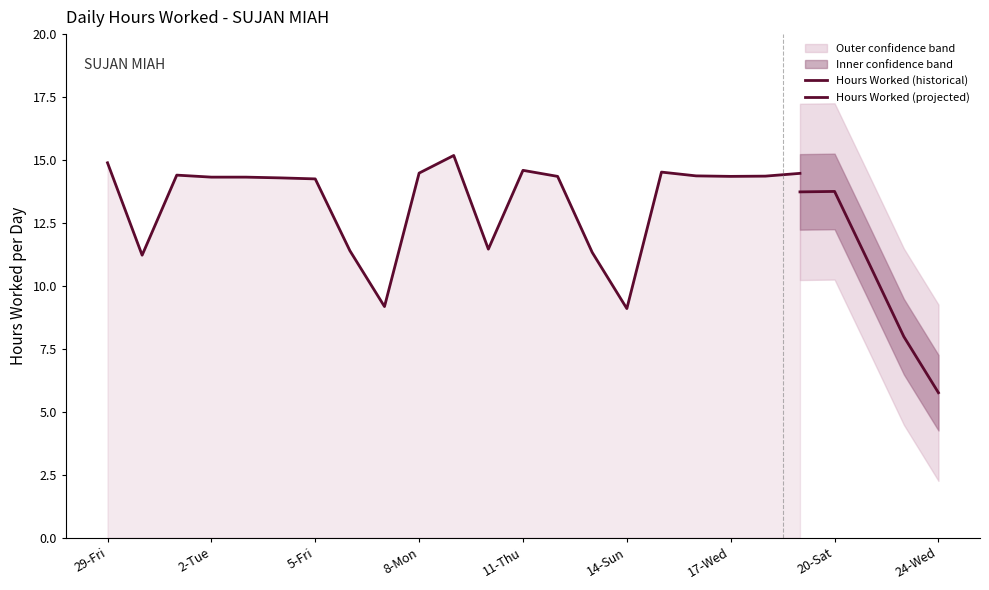

How many points are higher than both their immediate neighbors (excluding endpoints)?

6